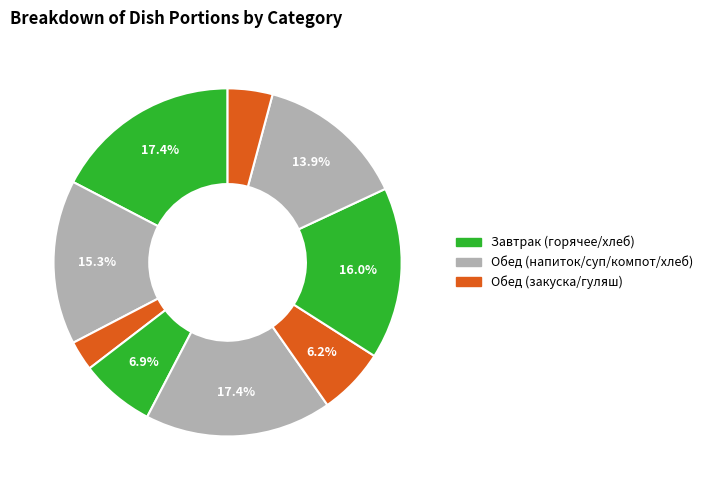

How many slices are in this pie chart?

9